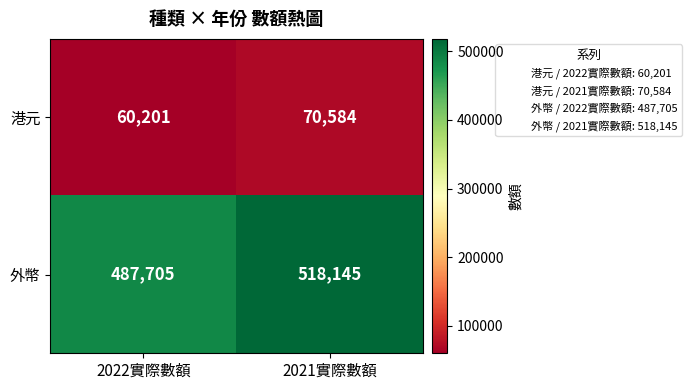

What is the spread (max minus min) of values at 2021實際數額?

447561